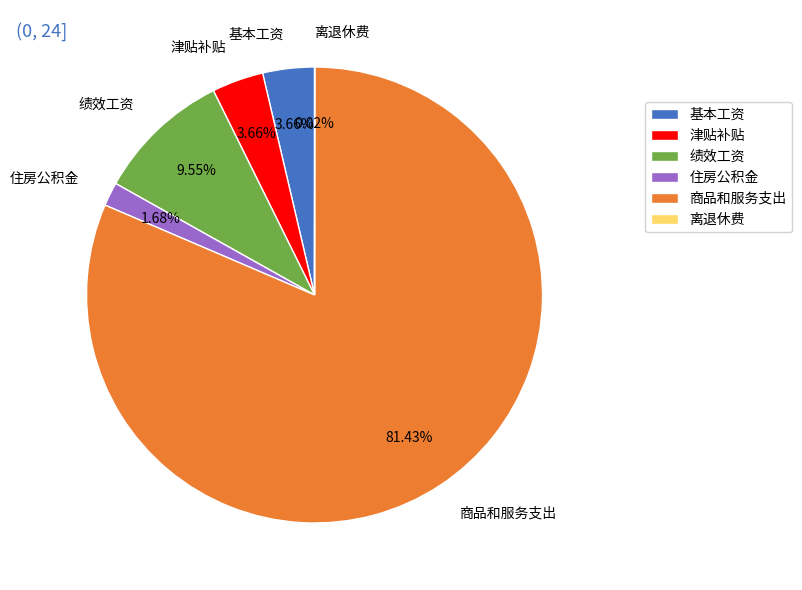

Does 商品和服务支出 represent more than half of the total?

Yes